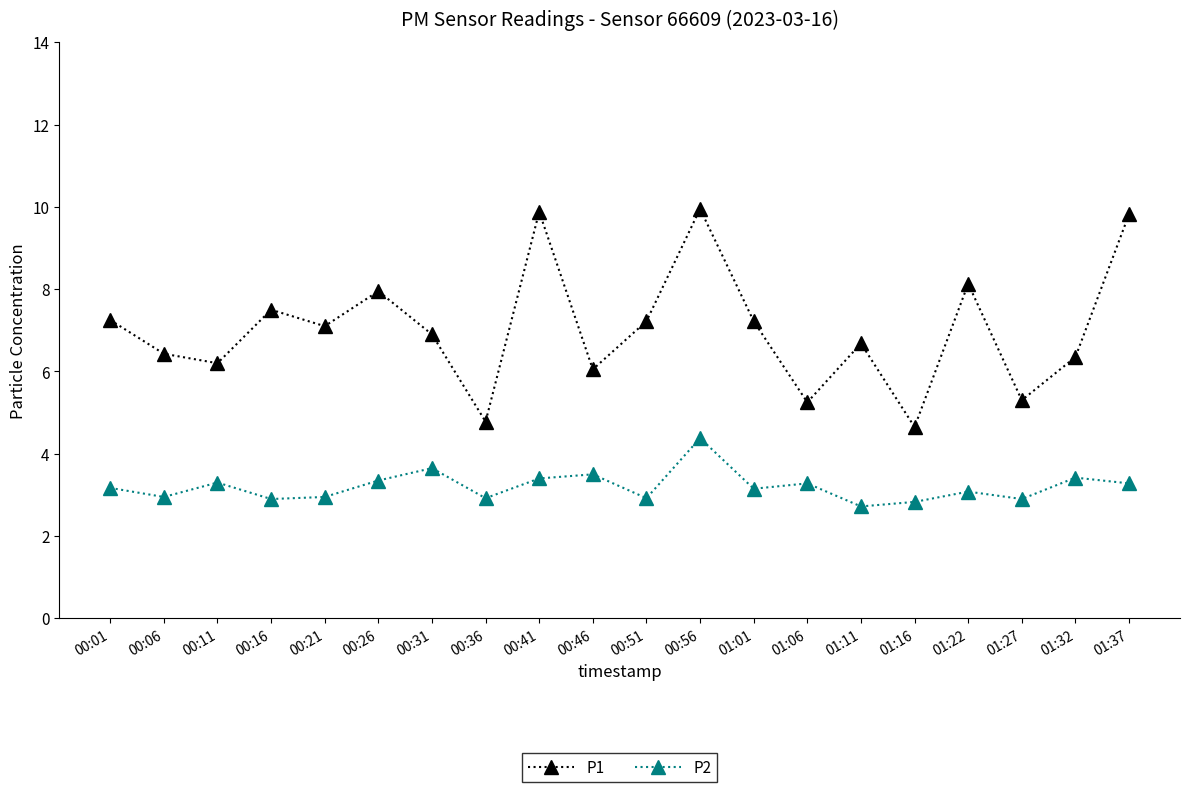

Which series has the largest range (max minus min)?

P1